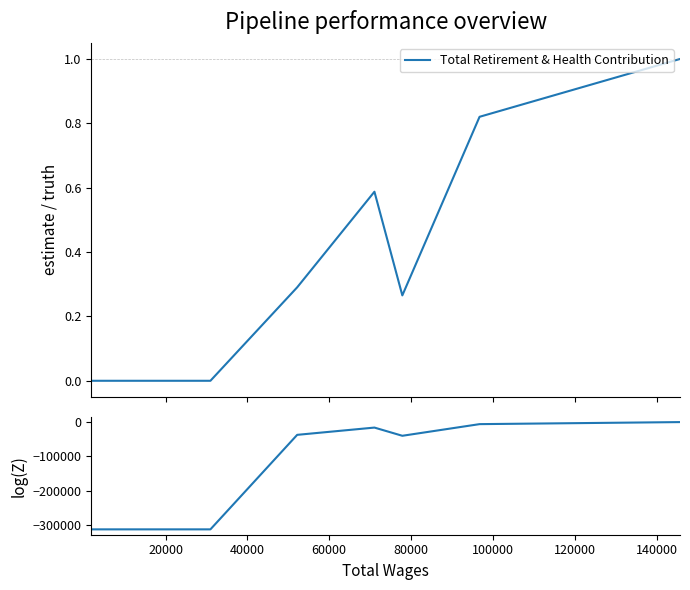

What is the difference between the second highest and second lowest values in the log(Z) series?

305987.5